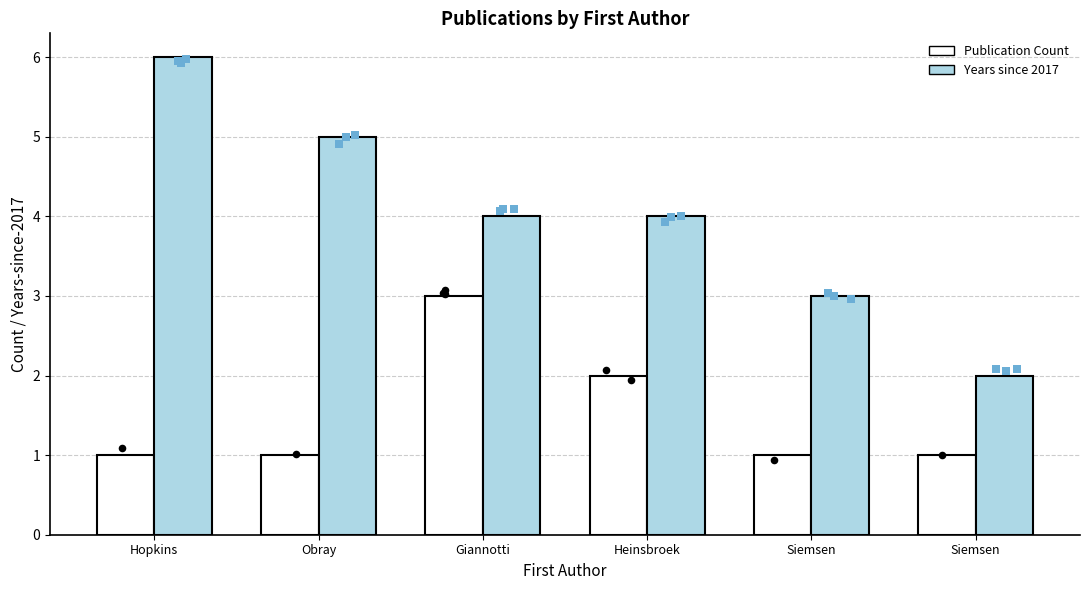

Which series has the largest total across all categories?

Years since 2017